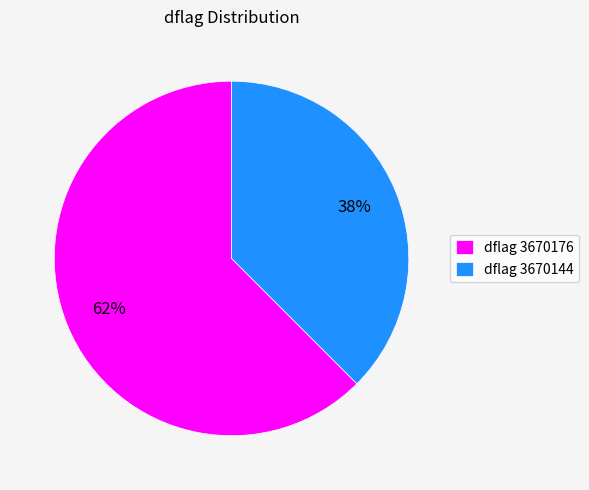

To the nearest percent, what is the average slice percentage?

50%